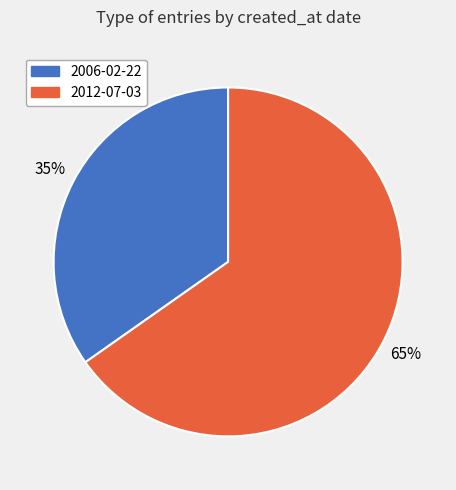

To the nearest percent, what is the combined percentage of 2006-02-22 and 2012-07-03?

100%